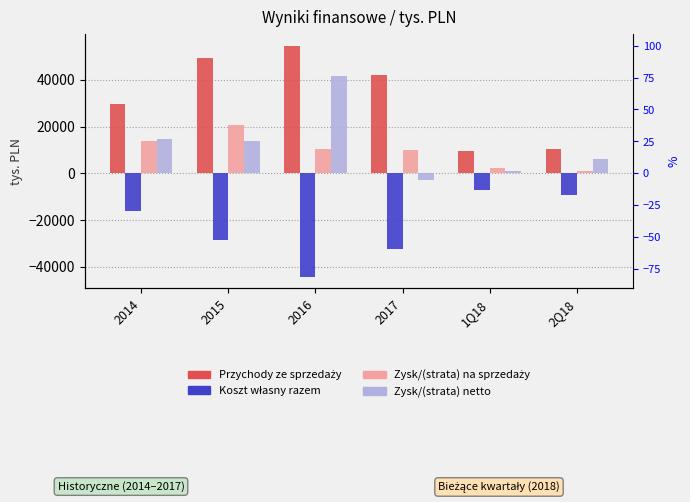

The Koszt własny razem series shows -12482 at 2Q18. True or false?

False